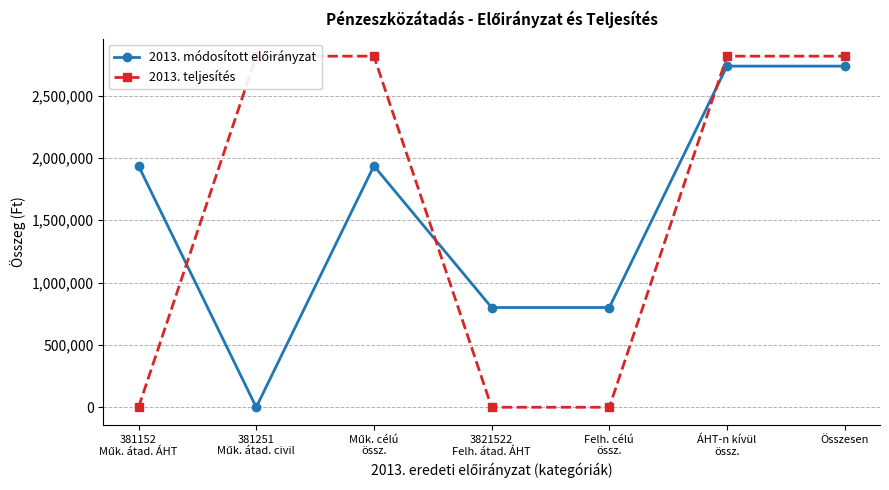

What is the total value across all series at 381152
Műk. átad. ÁHT?

1936000